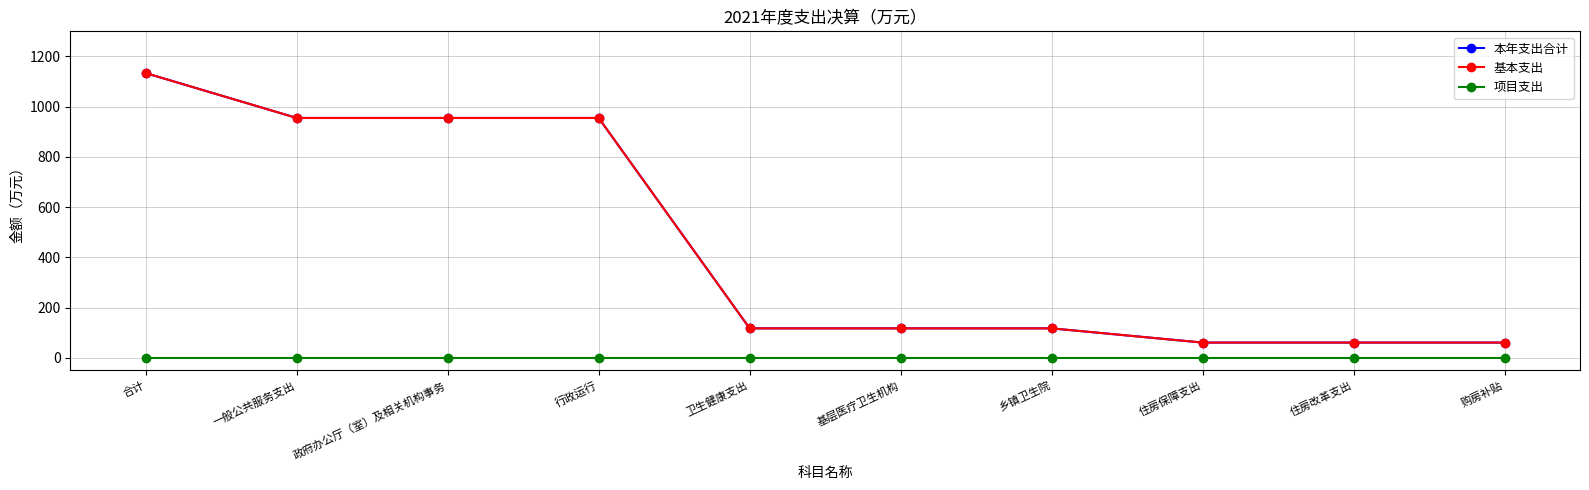

Is this an area chart (filled region under the line)?

No